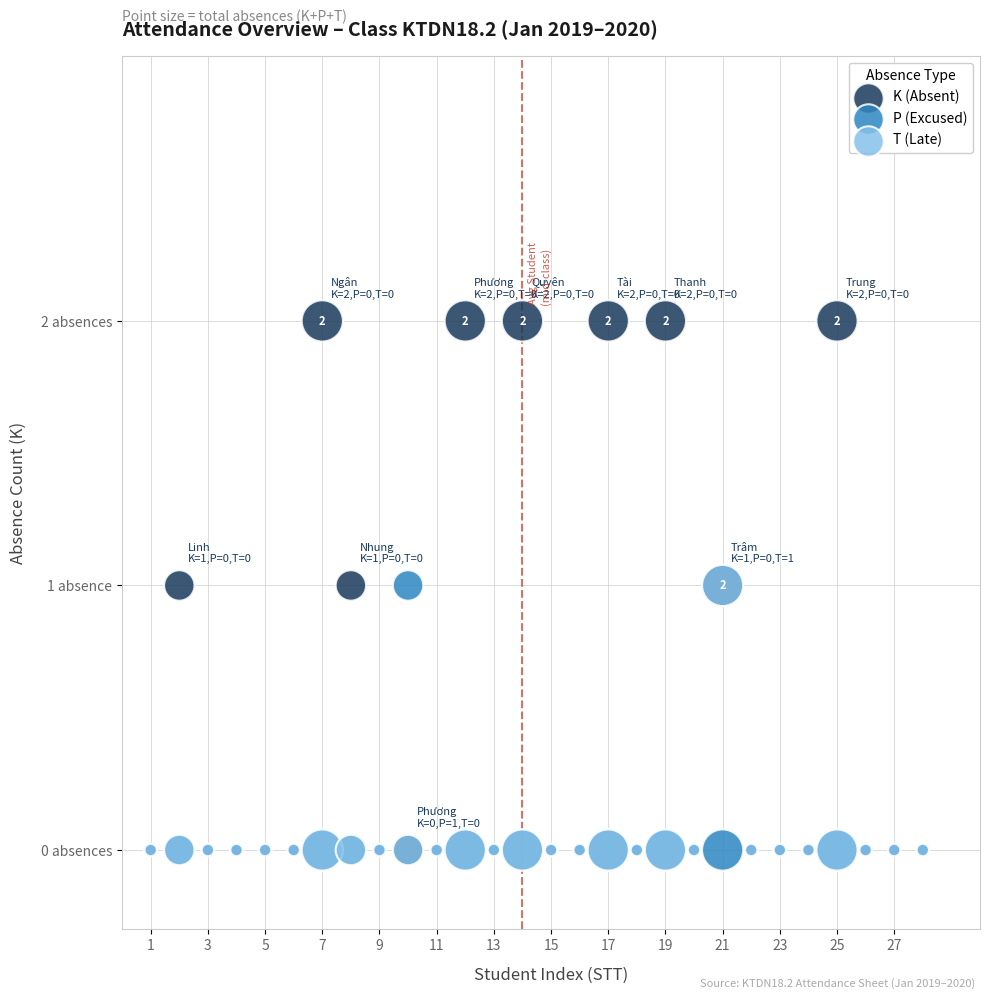

Which series contains the highest Y value?

K (Absent)